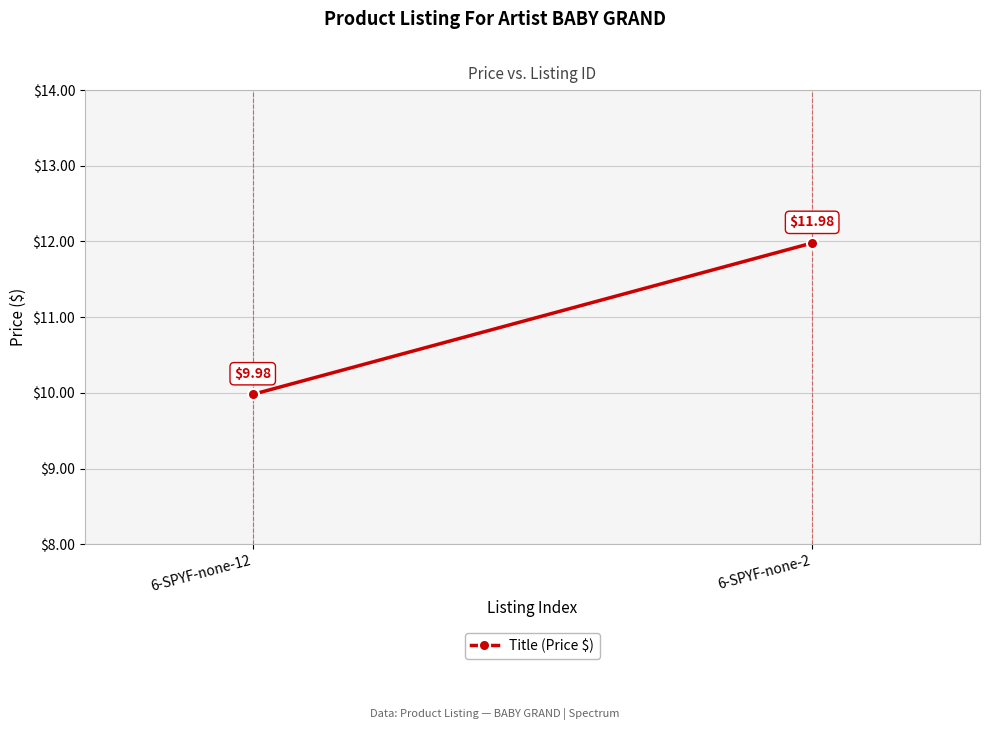

Rank the categories by value from highest to lowest.

6-SPYF-none-2, 6-SPYF-none-12